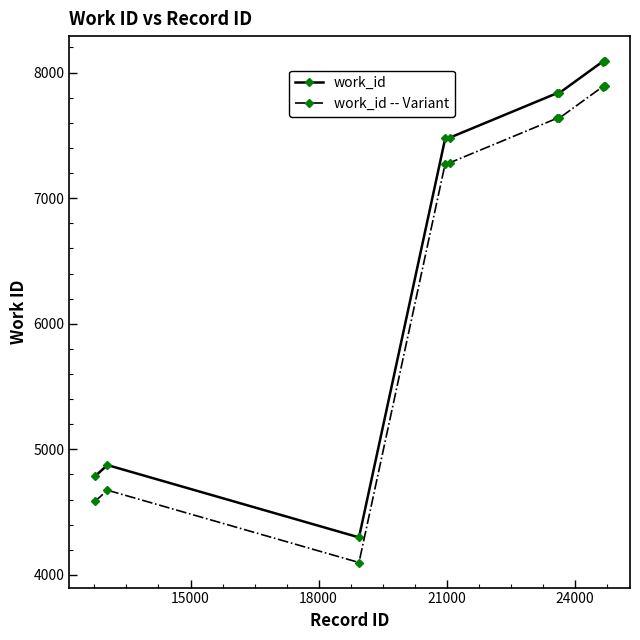

What is the smallest value displayed?

4099